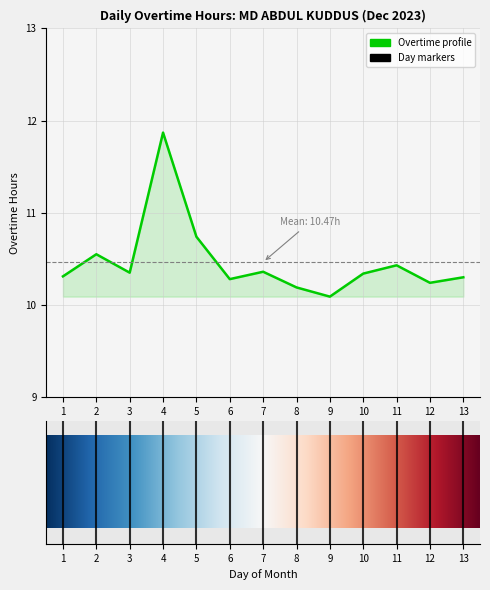

What is the difference between the maximum and minimum values?

1.8